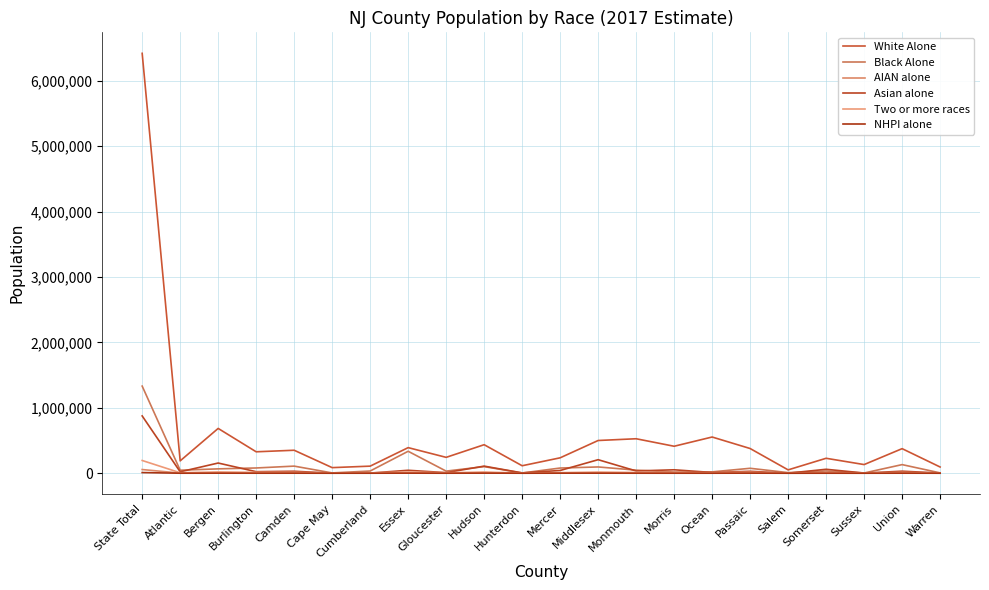

What is the maximum value shown in the chart?

6419283